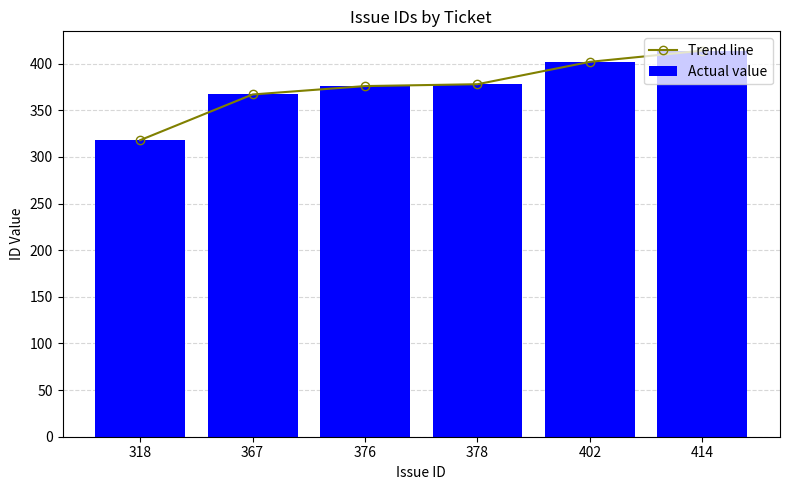

What is the greatest value displayed?

414